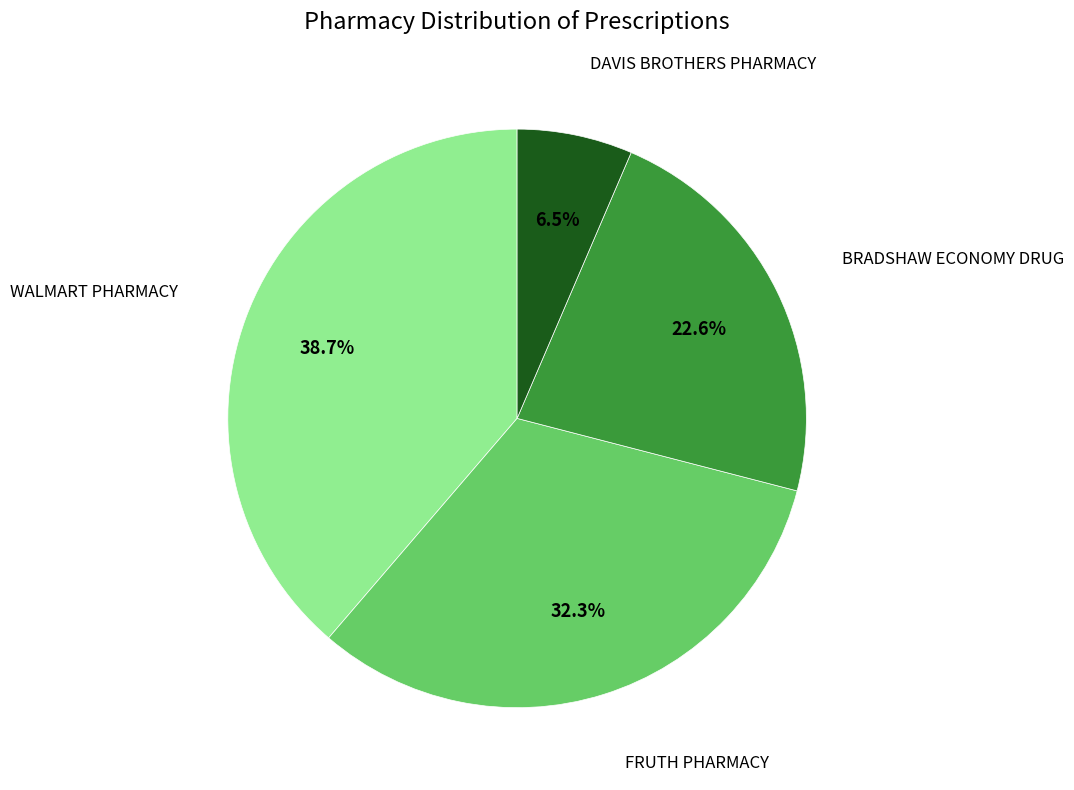

Is there any slice that represents more than half of the pie?

No